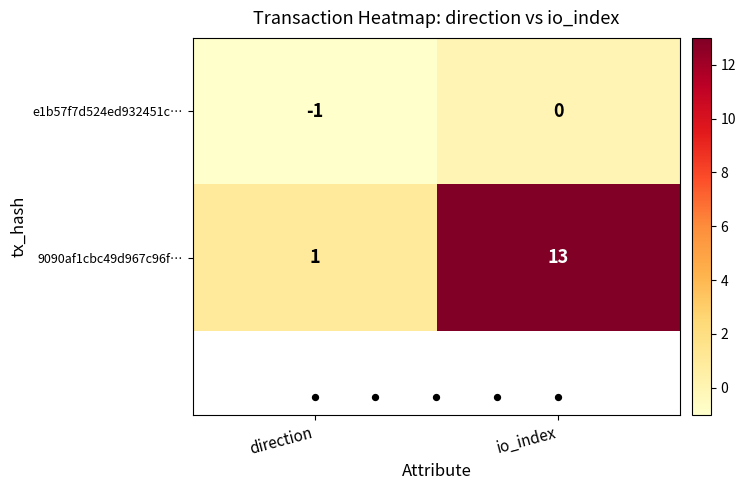

Which series changed the most between direction and io_index?

9090af1cbc49d967c96f…